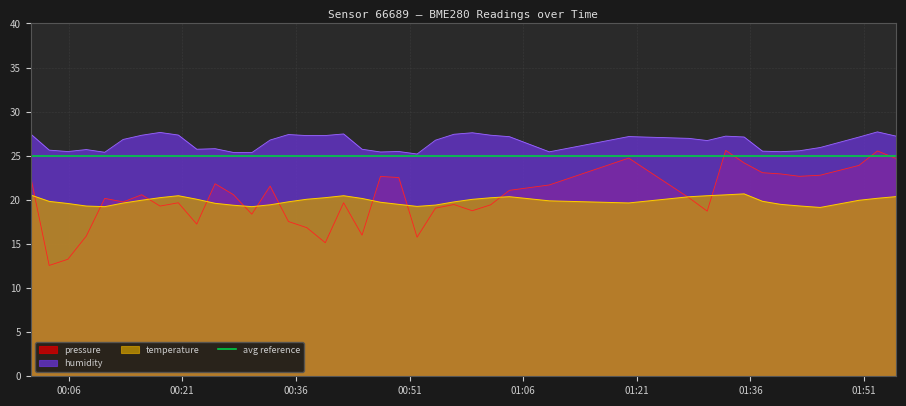

What is the lowest value of the humidity series?

25.2